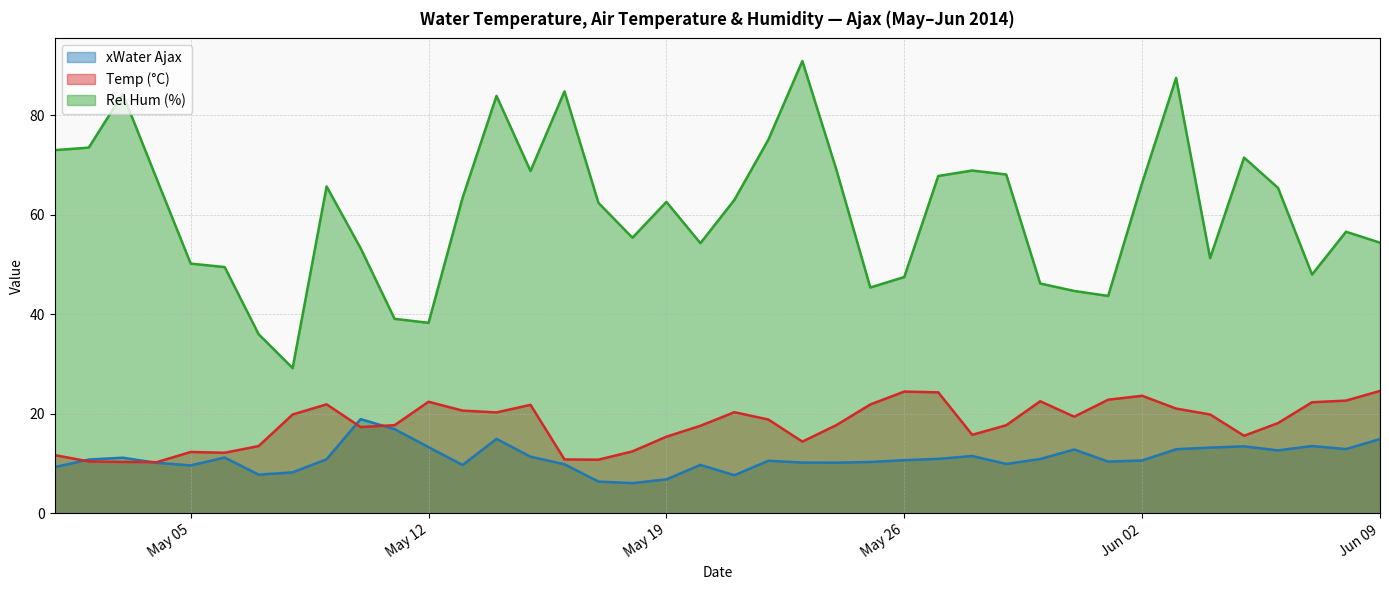

At Jun 09, list the series in order from largest to smallest.

Rel Hum (%), Temp (°C), xWater Ajax